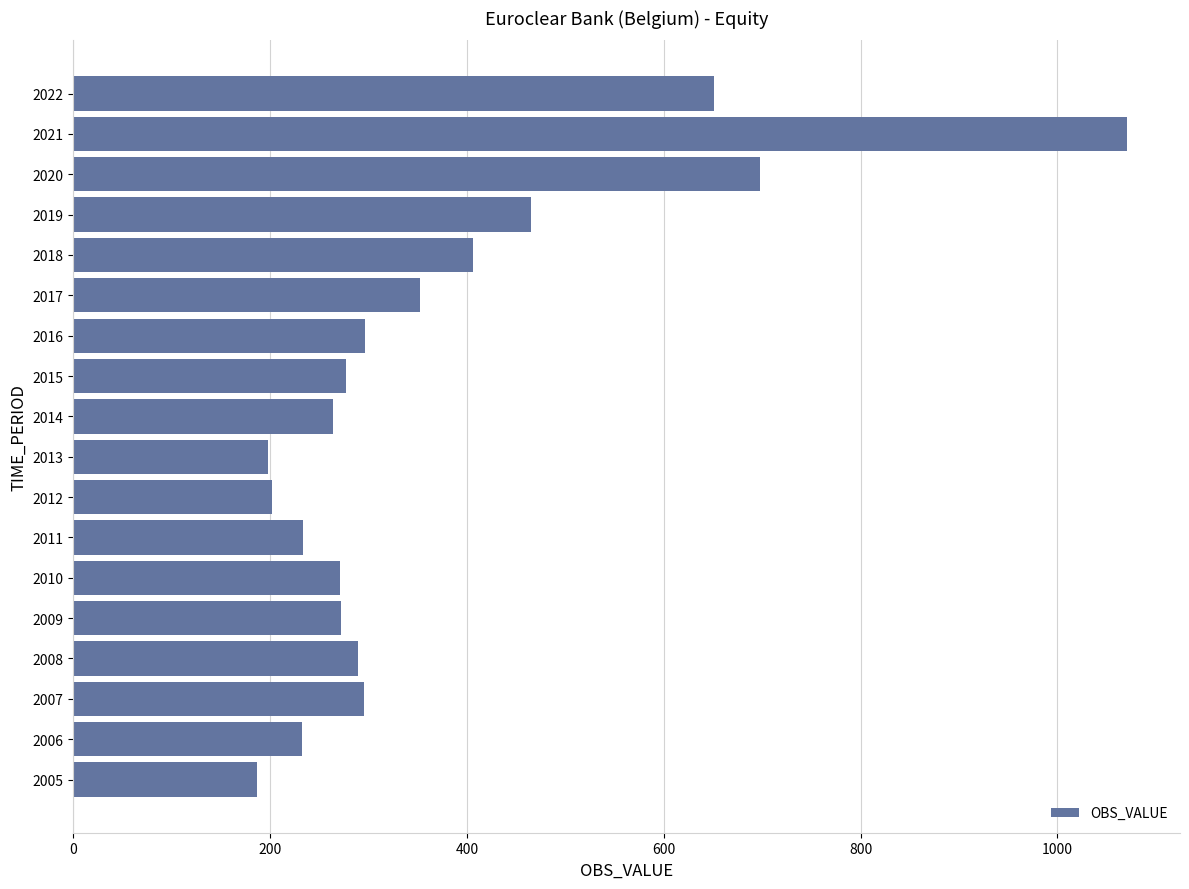

How many bars are there in total?

18